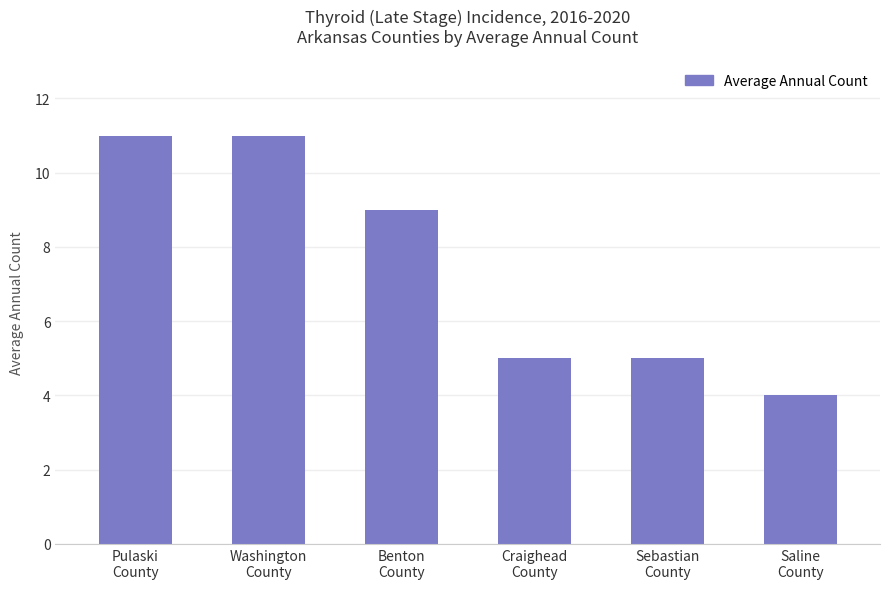

What is the difference between the maximum and minimum values?

7